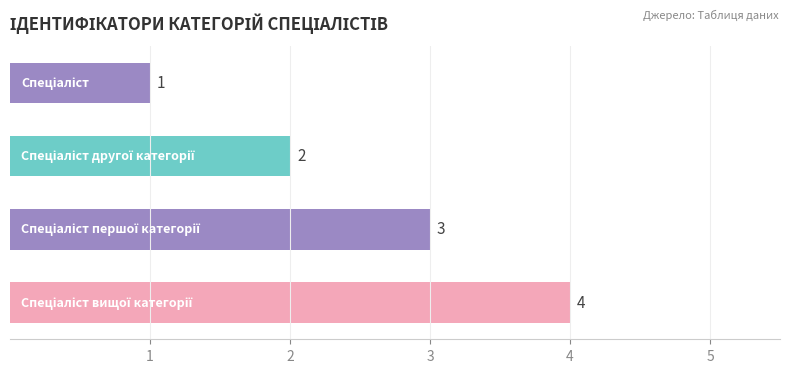

What is the maximum value shown in the chart?

4